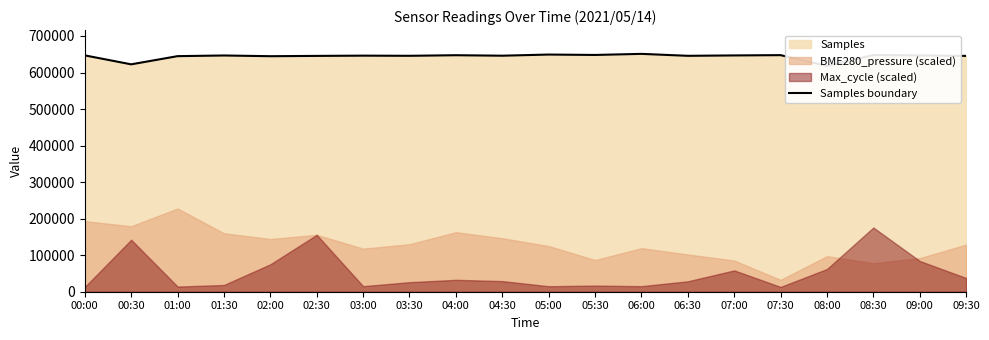

What is the difference between the values at 08:30 and 00:00?

955